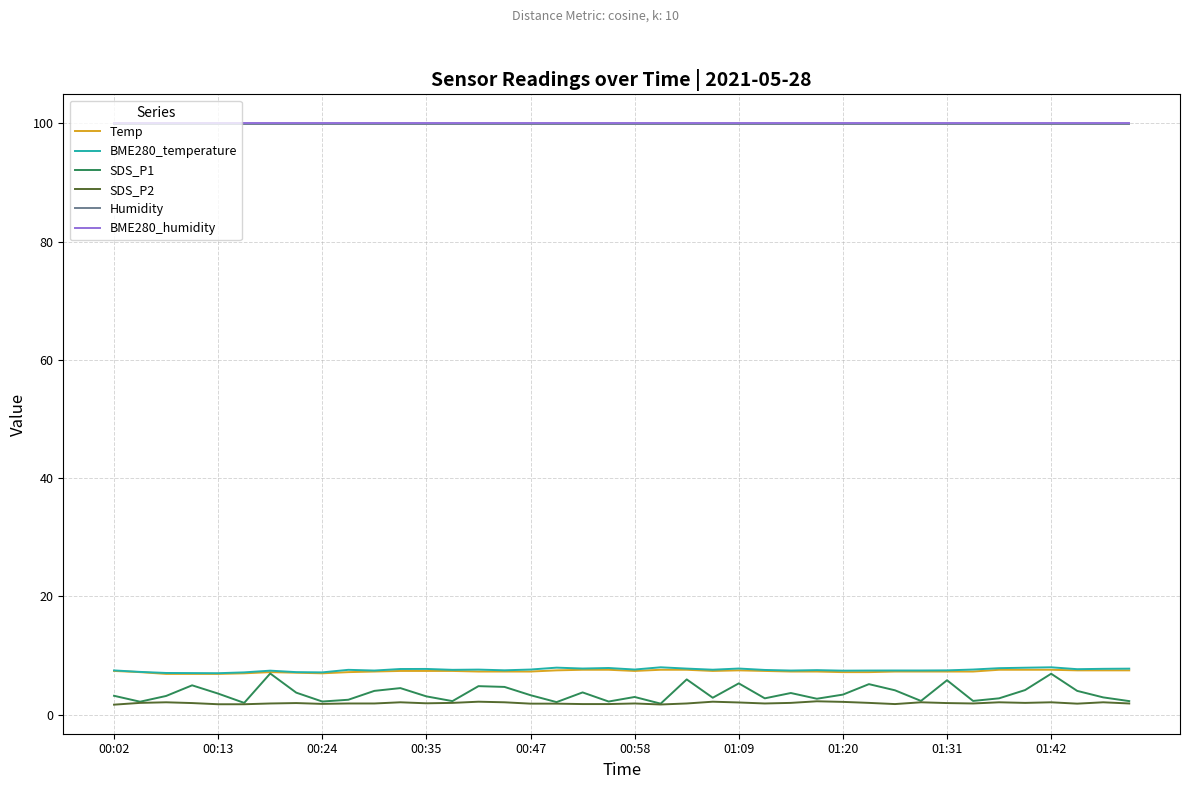

True or false: BME280_humidity and BME280_temperature intersect in this chart.

False